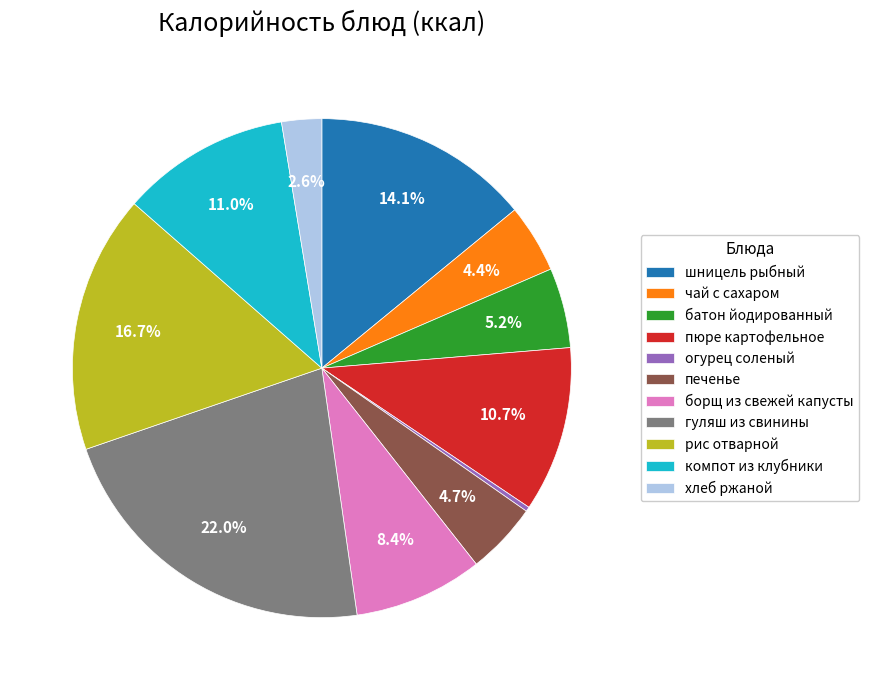

Between шницель рыбный and борщ из свежей капусты, which is larger?

шницель рыбный